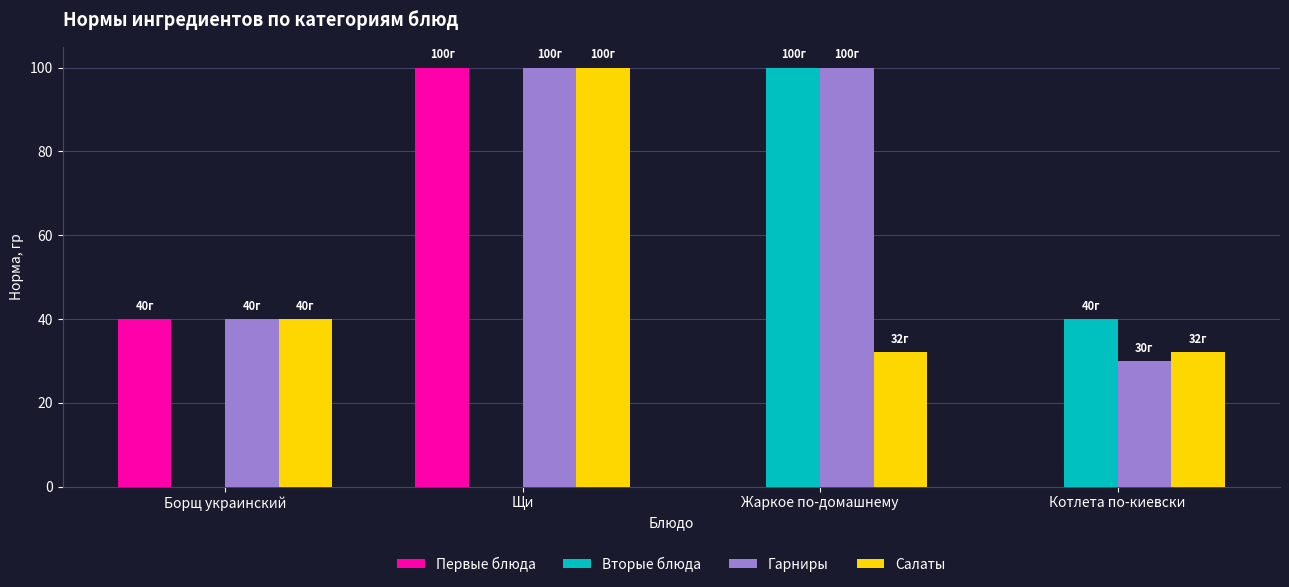

At which label is Первые блюда closest to 50?

Борщ украинский